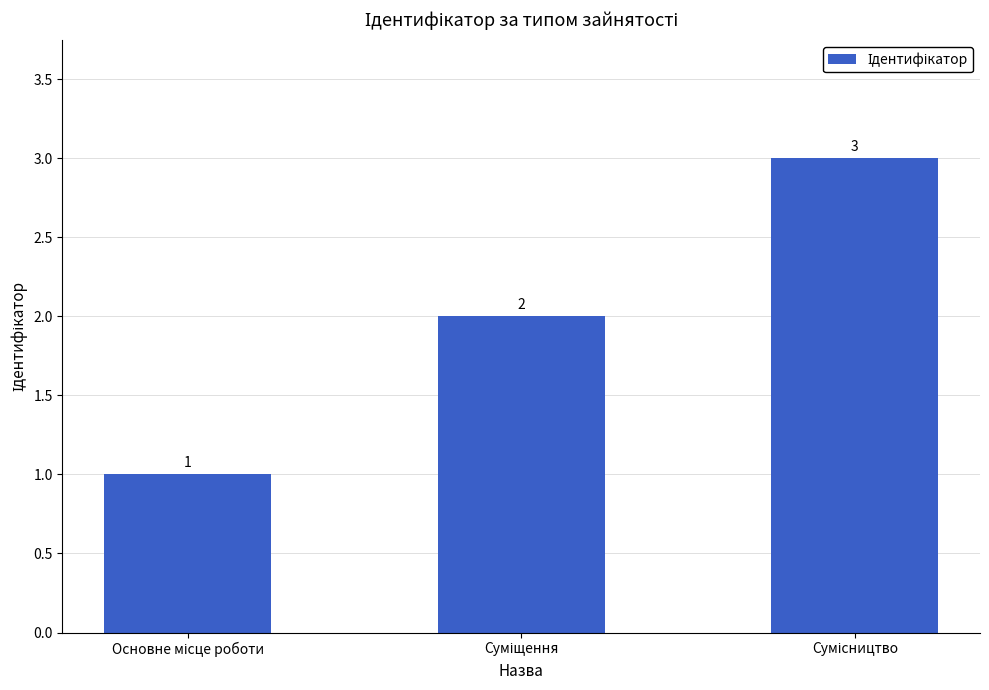

What is the value of the 1st bar from the left?

1